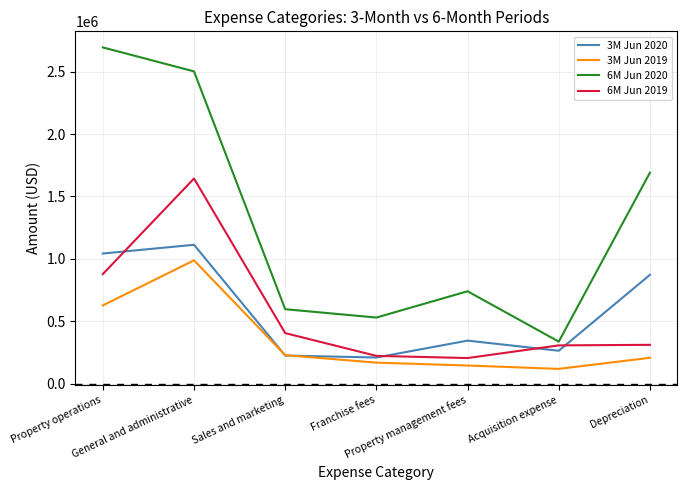

What are all the series names shown in the legend?

3M Jun 2020, 3M Jun 2019, 6M Jun 2020, 6M Jun 2019